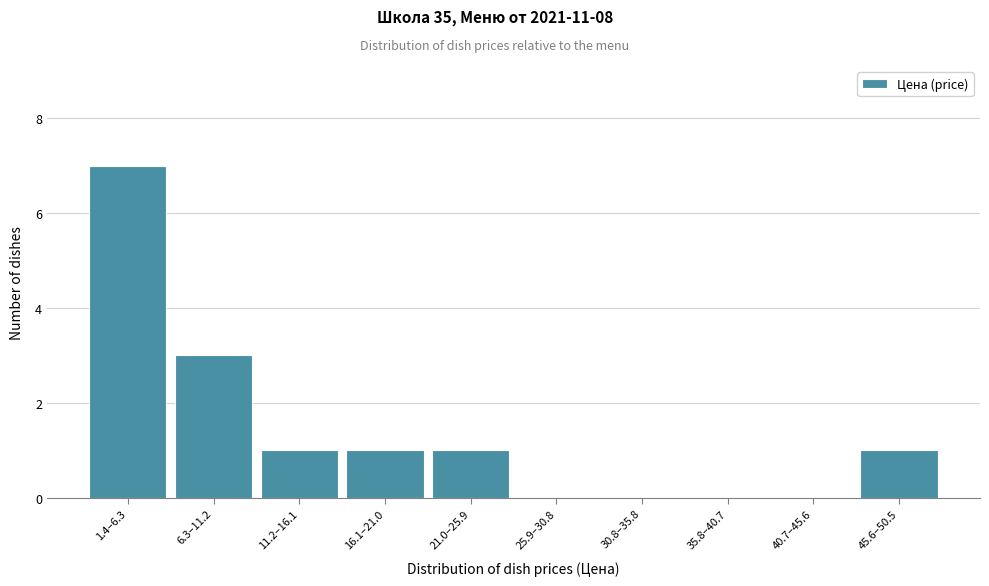

Reading right to left, list all the values displayed in this chart.

45.6–50.5=1	40.7–45.6=0	35.8–40.7=0	30.8–35.8=0	25.9–30.8=0	21.0–25.9=1	16.1–21.0=1	11.2–16.1=1	6.3–11.2=3	1.4–6.3=7